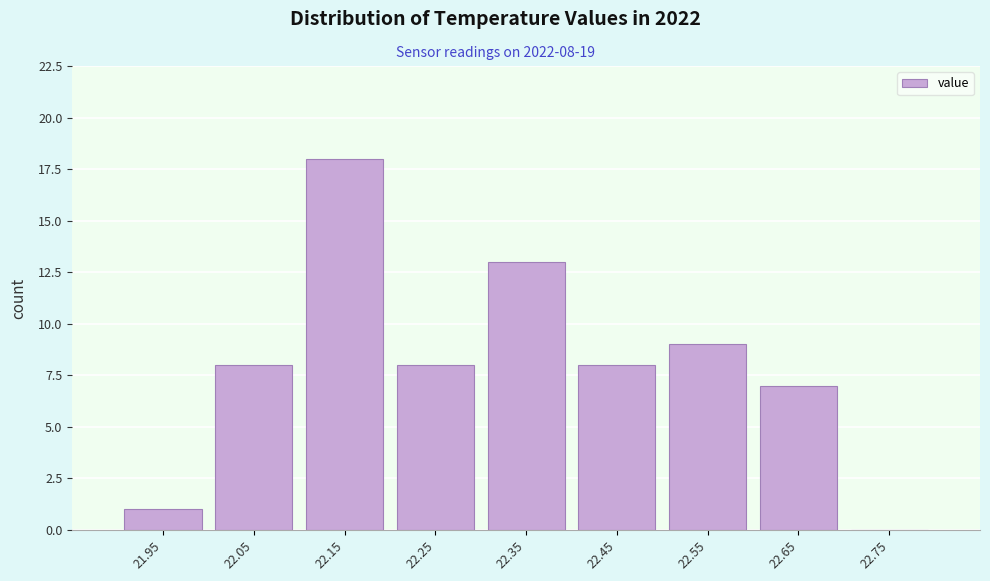

Reading right to left, list all the values displayed in this chart.

22.75=0	22.65=7	22.55=9	22.45=8	22.35=13	22.25=8	22.15=18	22.05=8	21.95=1